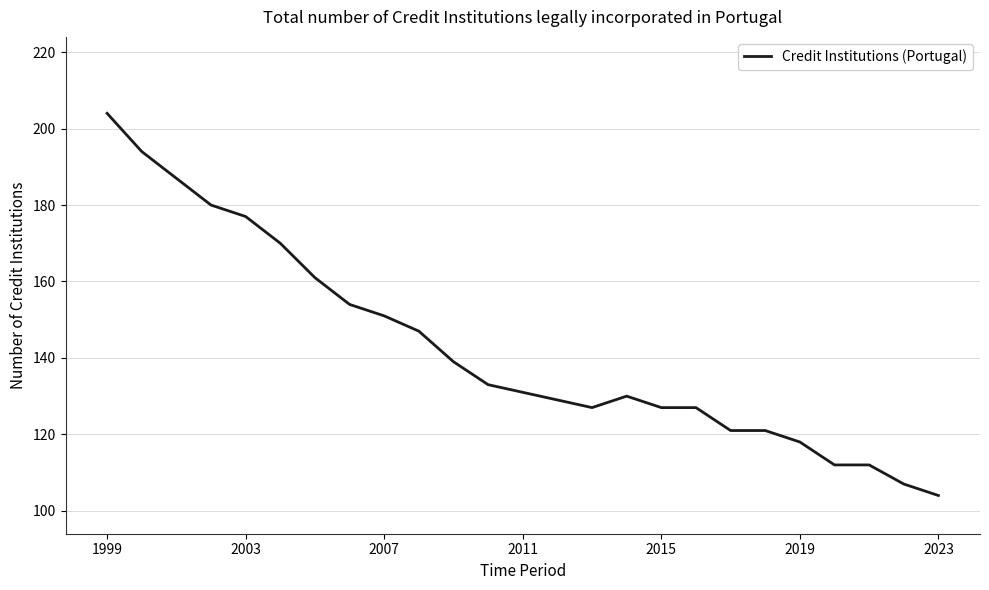

What is the difference between the maximum and minimum values?

100